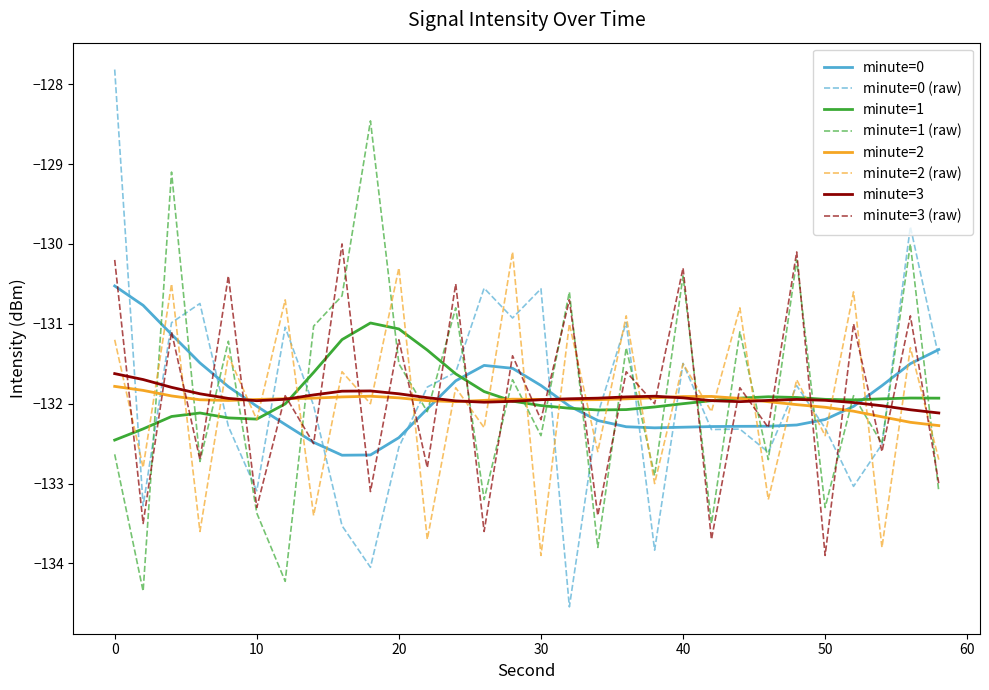

Which series has the largest range (max minus min)?

minute=0 (raw)